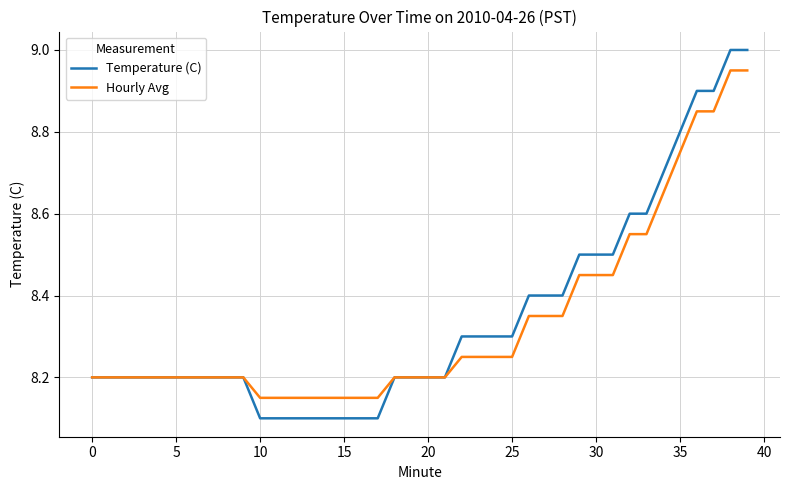

Which series has the largest range (max minus min)?

Temperature (C)